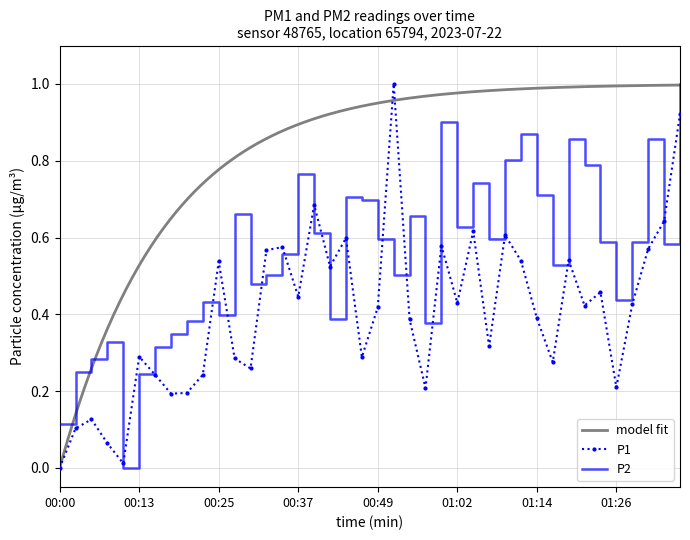

What is the approximate value of P1 at 00:54?

0.4